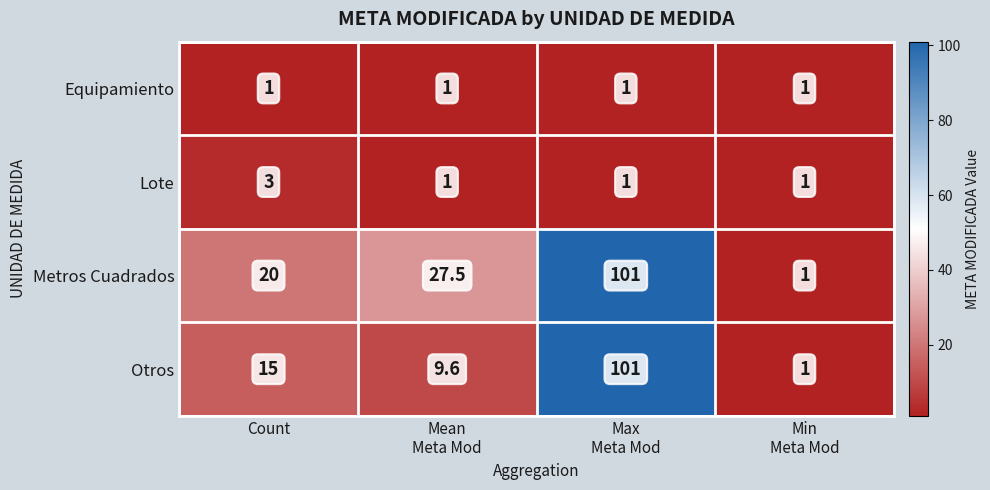

How many Lote values are between 1 and 3?

4